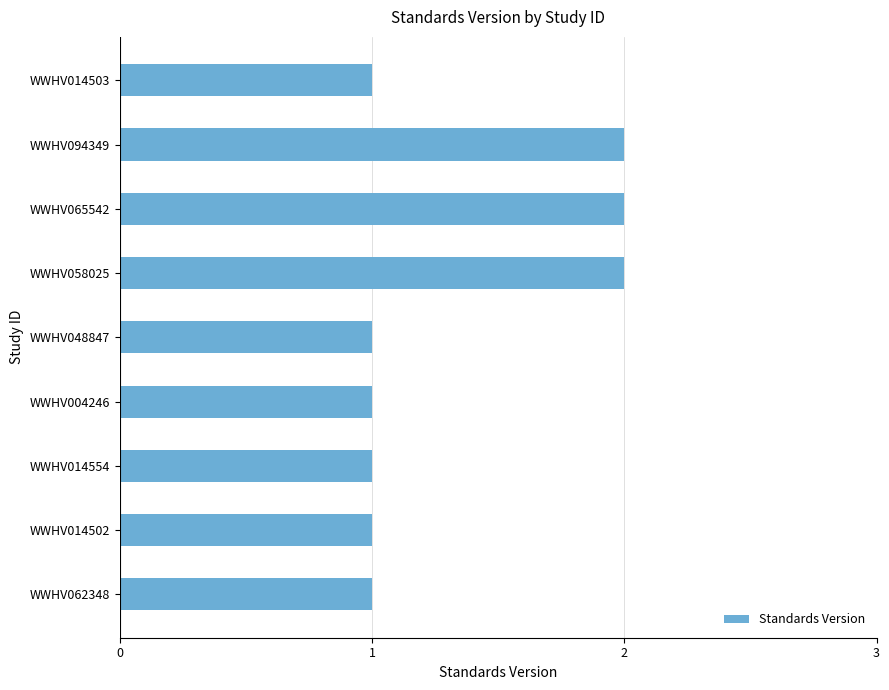

What is the ratio of the value at WWHV058025 to the value at WWHV094349?

1.0